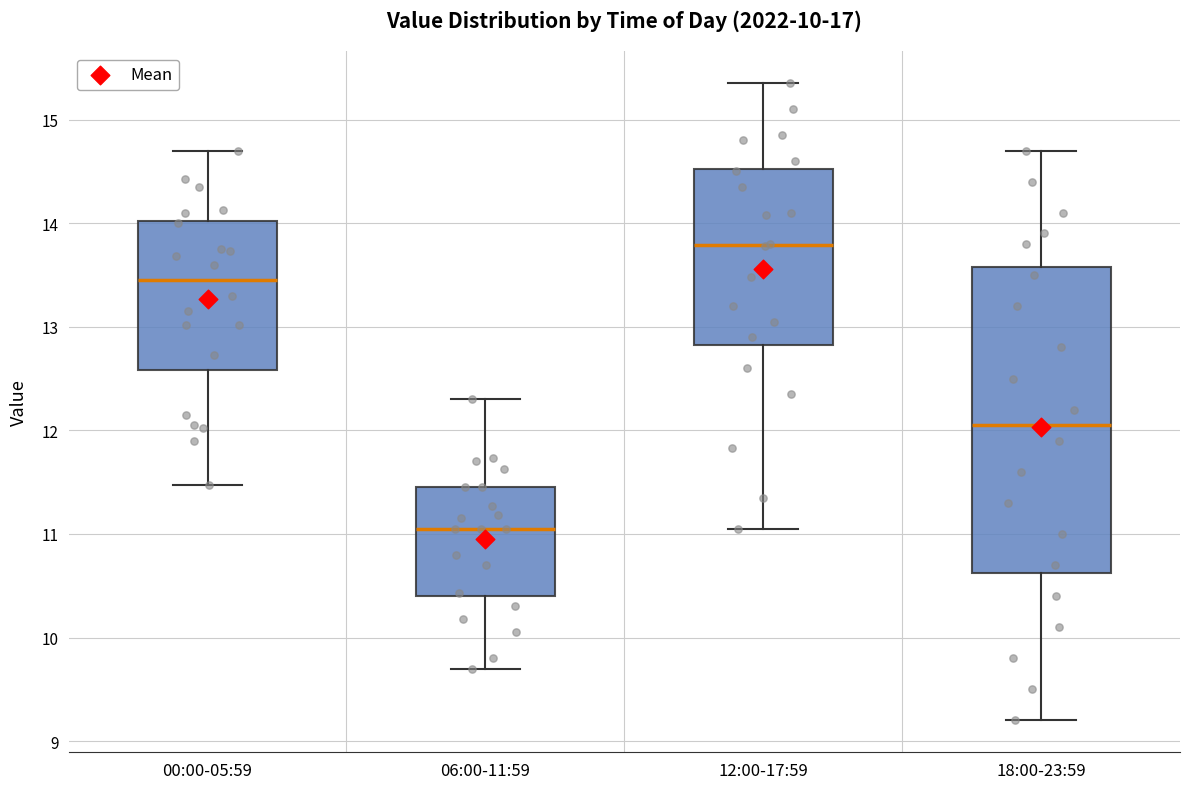

Reading left to right, transcribe this box plot: for each box, give where its median line is, the range the box spans, and where its two whiskers end, as read against the y-axis. The values are not printed on the chart, so give them approximately, as read against the axis.

00:00-05:59: median 13.5, box 12.6 to 14.0, whiskers 11.5 to 14.7
06:00-11:59: median 11.1, box 10.4 to 11.5, whiskers 9.7 to 12.3
12:00-17:59: median 13.8, box 12.8 to 14.5, whiskers 11.1 to 15.4
18:00-23:59: median 12.1, box 10.6 to 13.6, whiskers 9.2 to 14.7